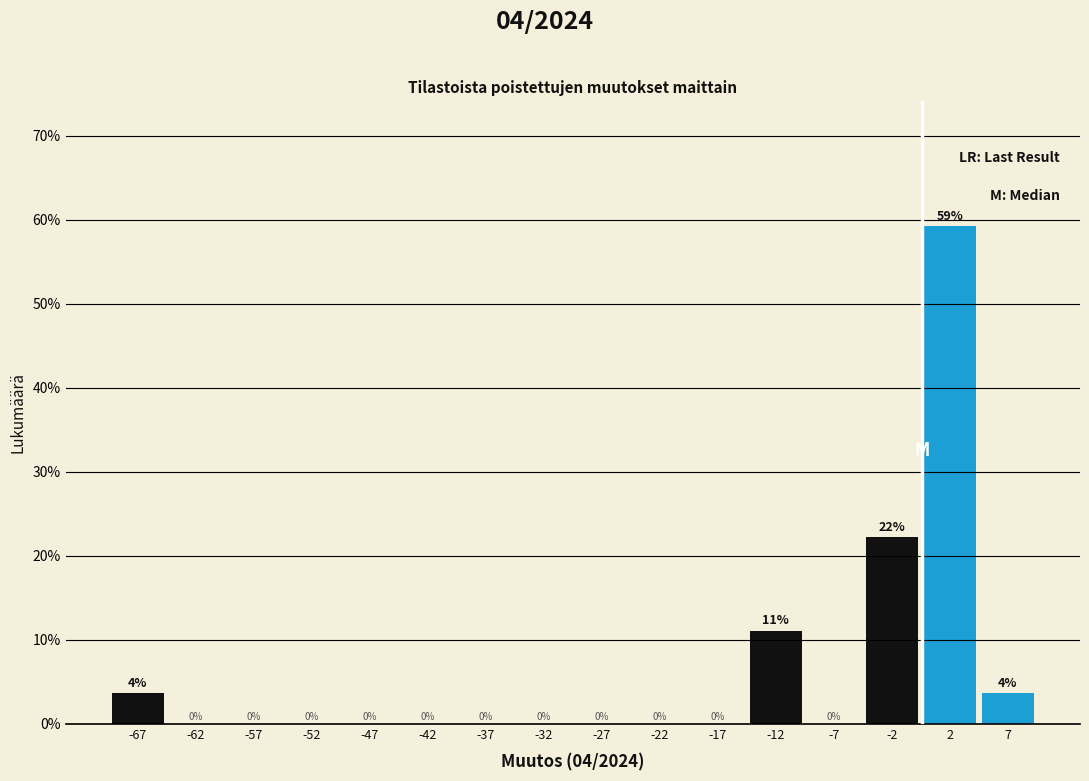

Over which range of the x-axis is the bar tallest?

0 to 5